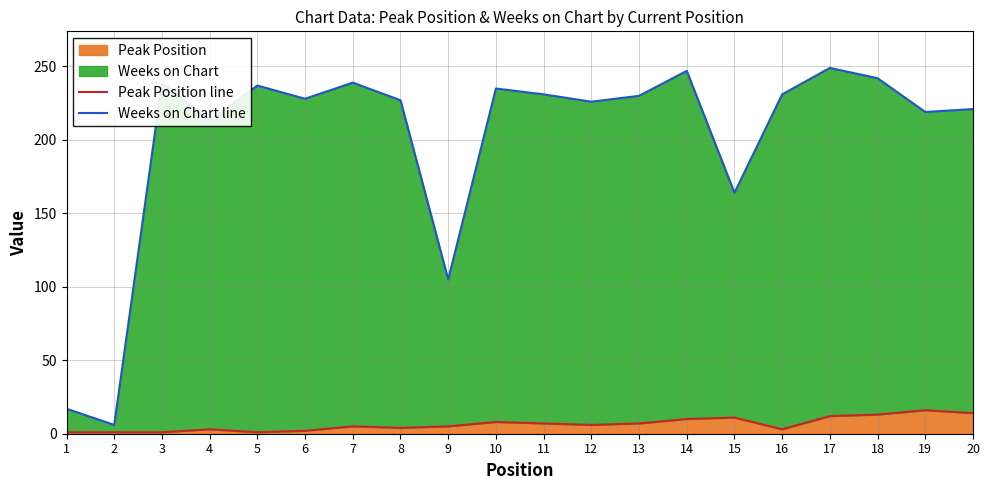

What is the difference between the second highest and minimum values in the Weeks on Chart line series?

241